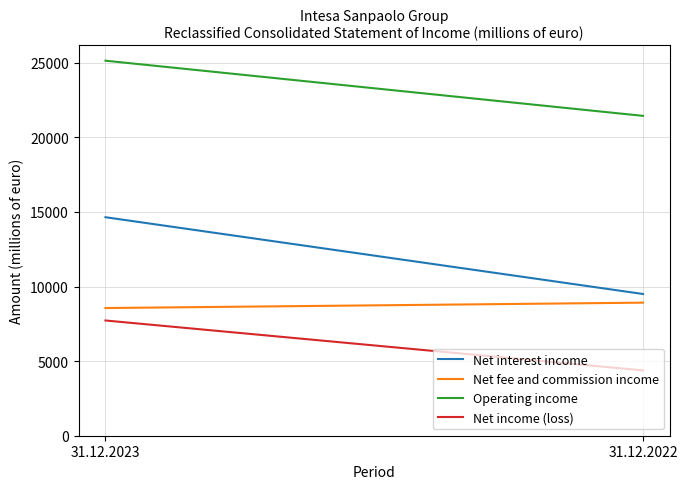

What is the maximum value shown in the chart?

25138